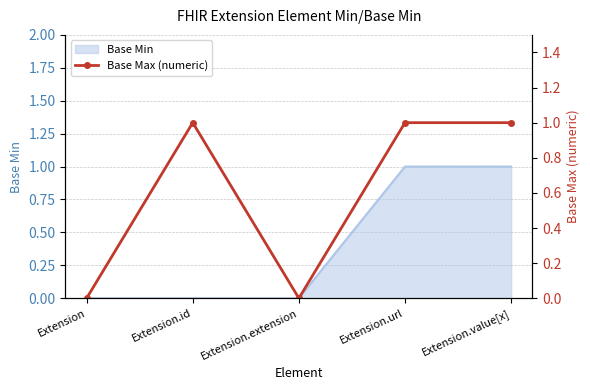

The value of Base Min at Extension.extension is 0. True or false?

True